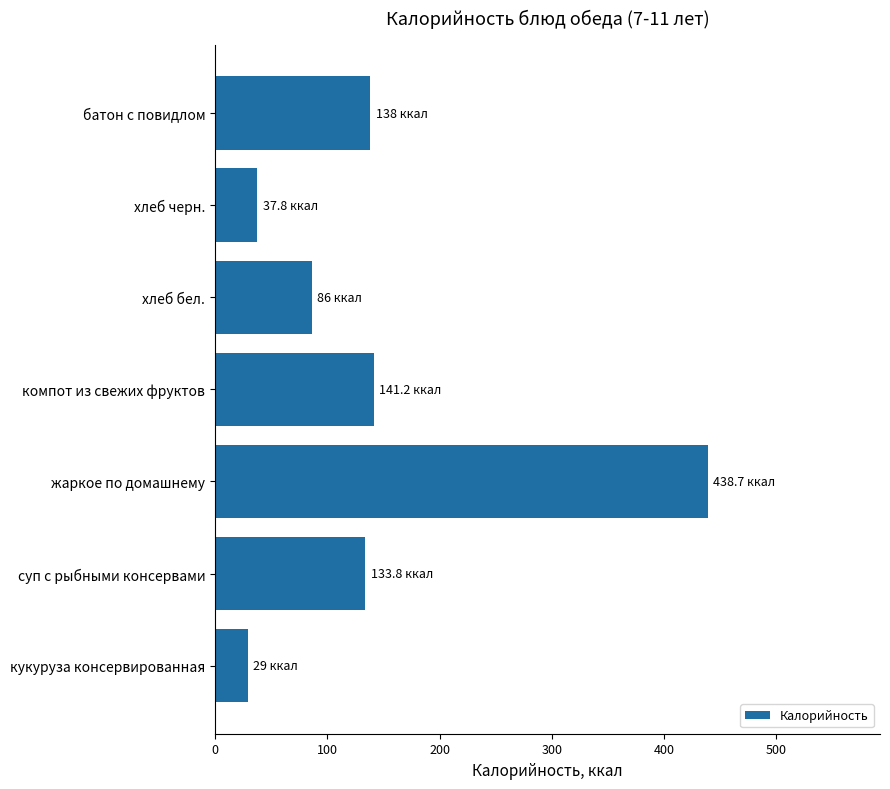

What is the greatest value displayed?

438.7